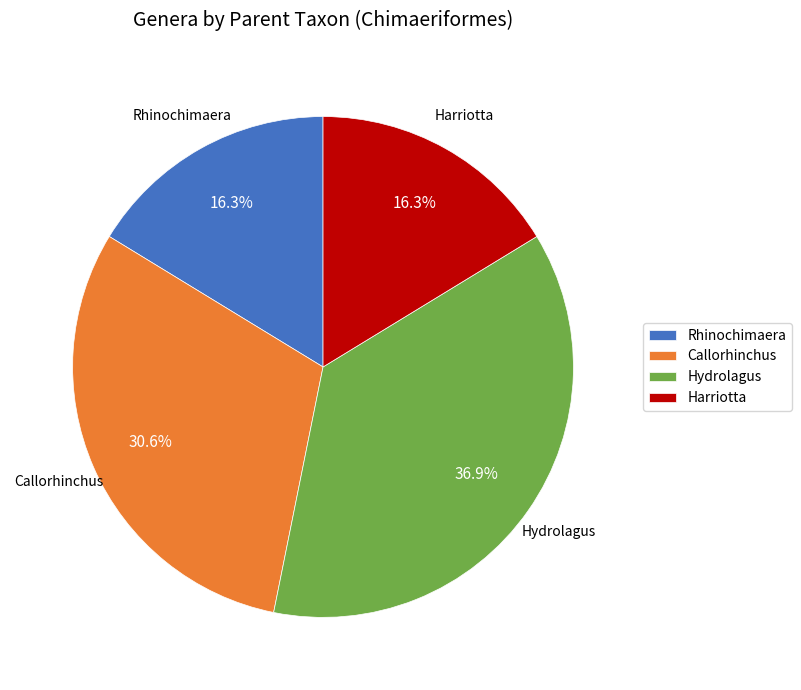

Combined, what portion of the pie is Hydrolagus and Callorhinchus?

67.4%